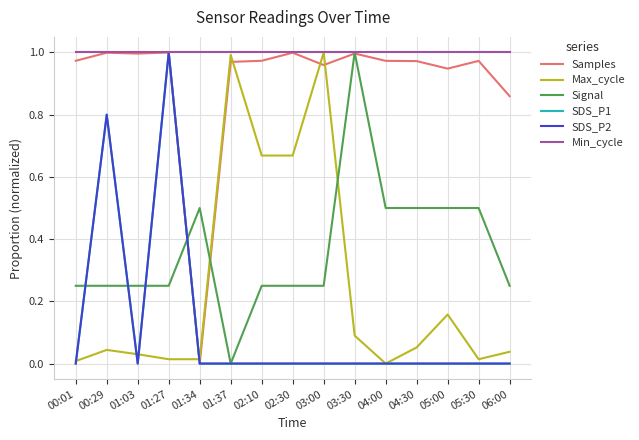

What is the difference between the maximum and minimum values in the Signal series?

1.0